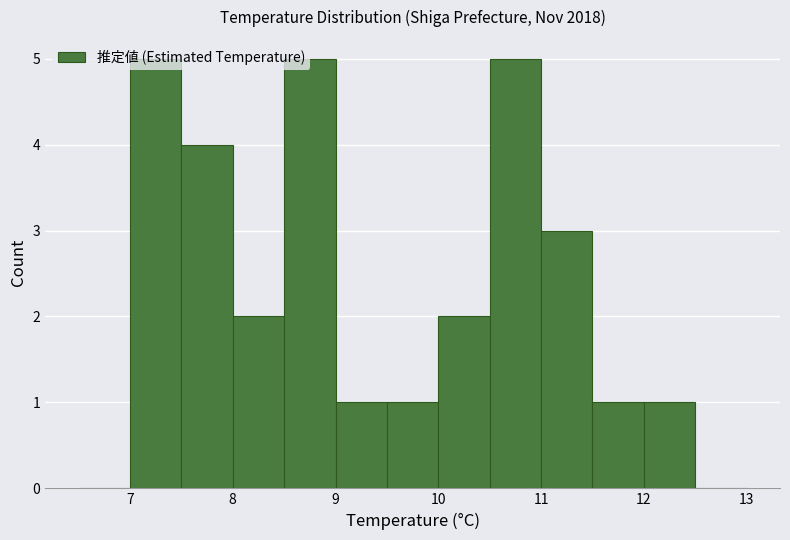

What is the height of the bar covering 7.0 to 7.5 on the x-axis? The values are not printed on the chart, so give them approximately, as read against the axis.

5